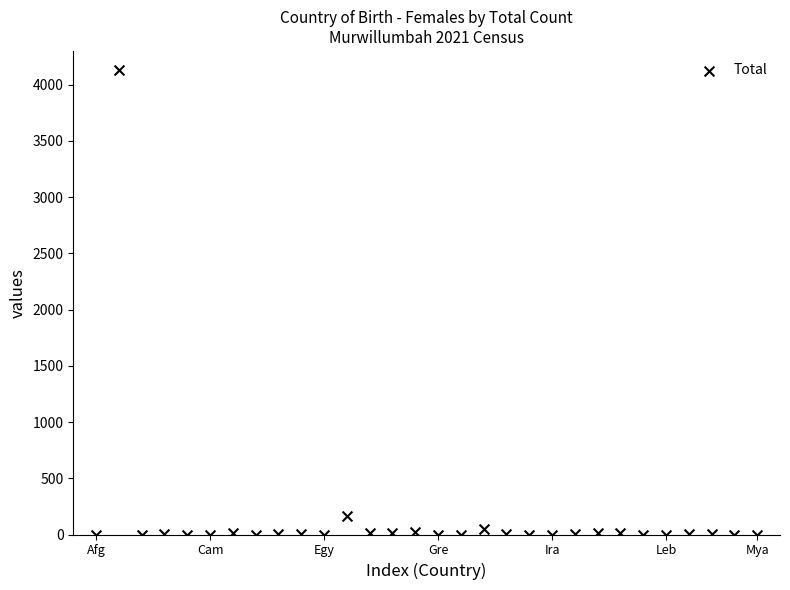

What Y value in the scatter plot is closest to 2063?

168